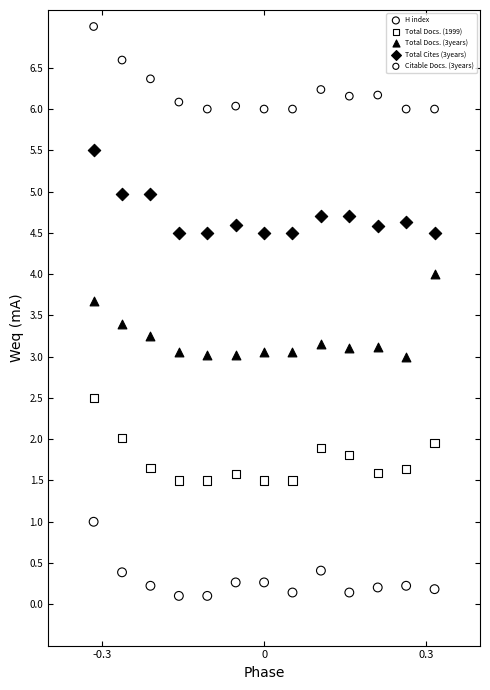

Which series contains the lowest Y value?

H index